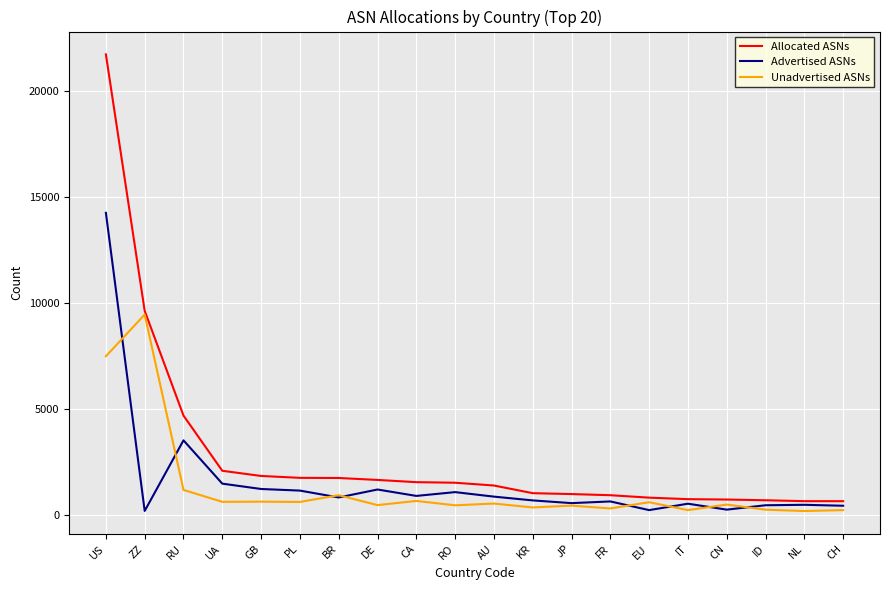

Is it true that Advertised ASNs equals 177 at ZZ?

True